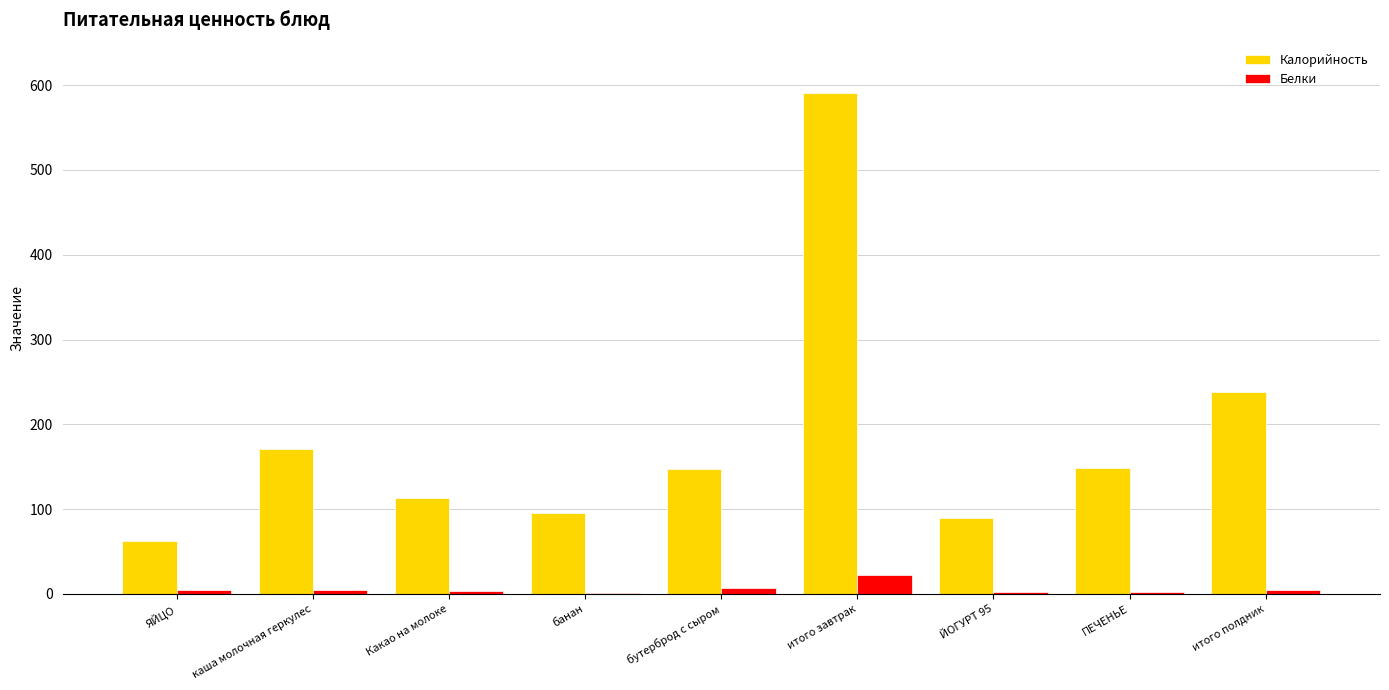

The Калорийность series shows 243.1 at бутерброд с сыром. True or false?

False